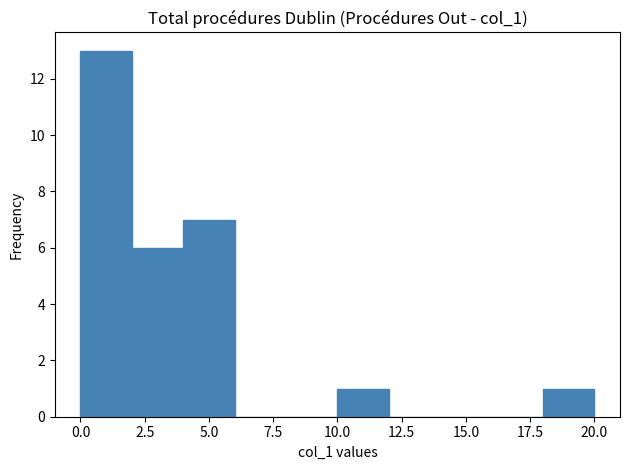

Reading left to right, list every bar in this chart as the range it spans on the x-axis followed by its height. The values are not printed on the chart, so give them approximately, as read against the axis.

0 to 2: 13
2 to 4: 6
4 to 6: 7
6 to 8: 0
8 to 10: 0
10 to 12: 1
12 to 14: 0
14 to 16: 0
16 to 18: 0
18 to 20: 1